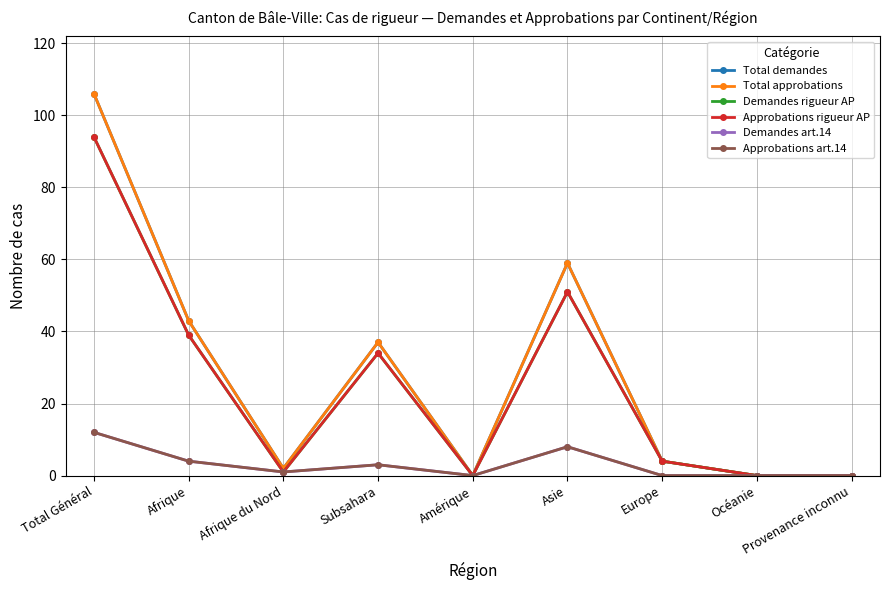

Is this an area chart (filled region under the line)?

No